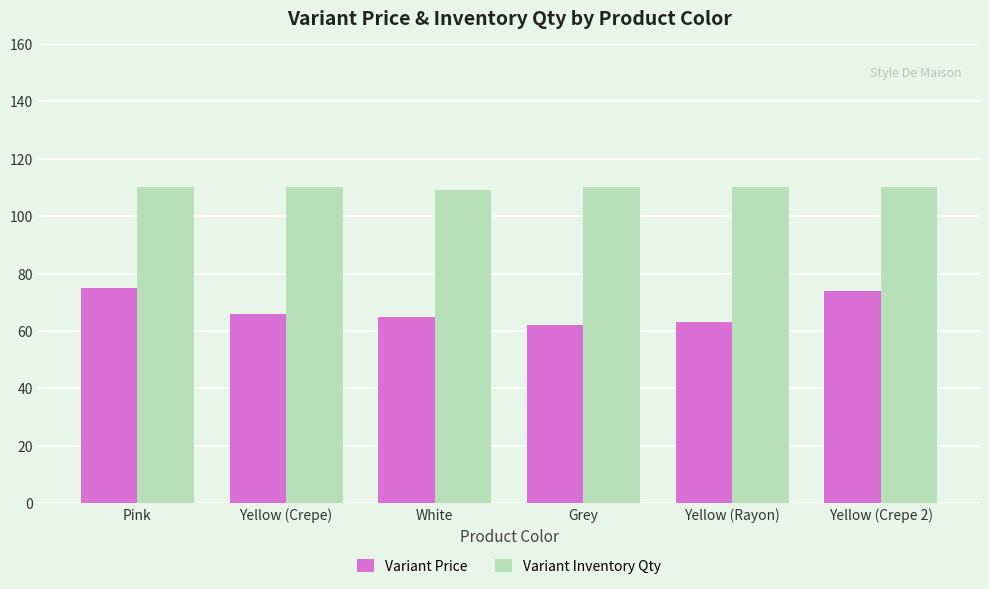

What is the difference between the highest and lowest values at Pink?

35